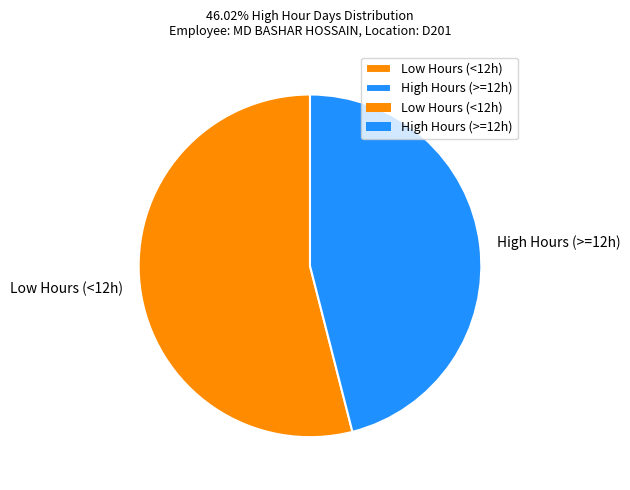

Does any single category account for the majority?

Yes